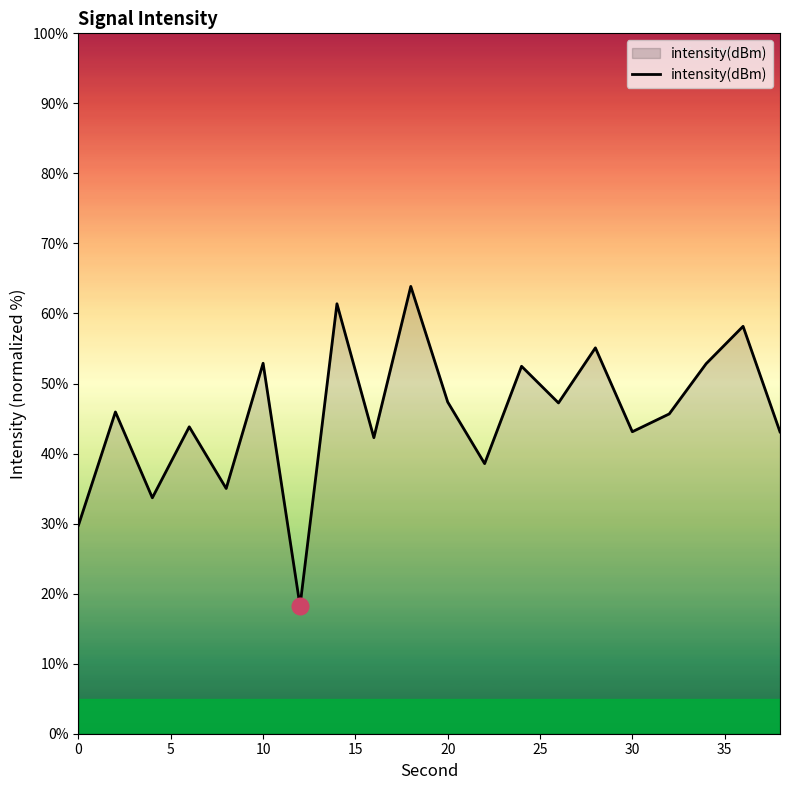

What is the smallest value displayed?

18.2